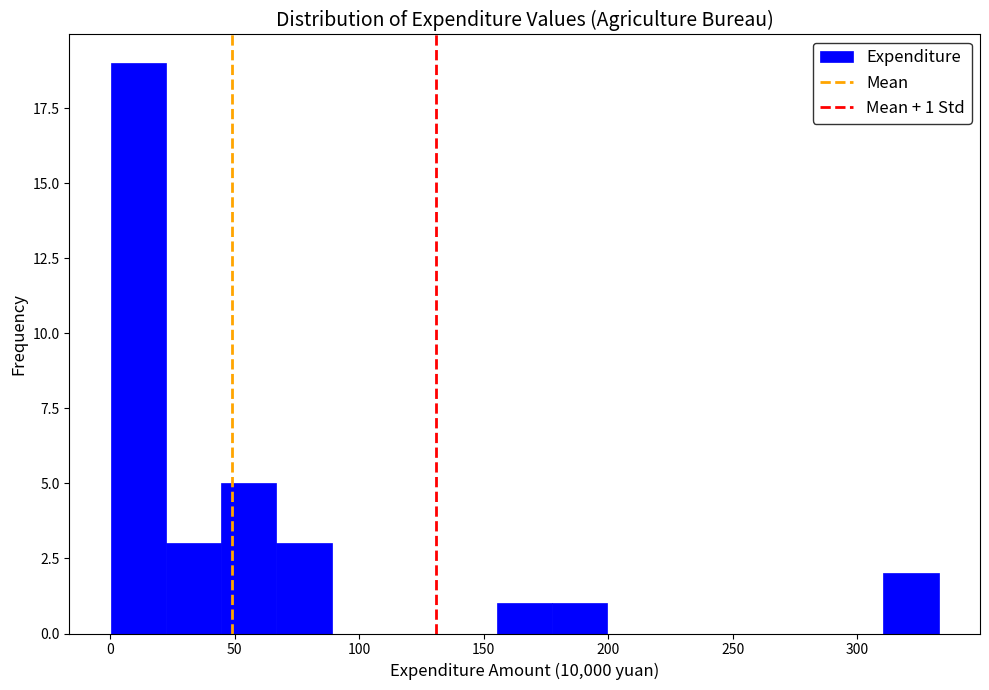

Over which range of the x-axis is the bar tallest?

0 to 20